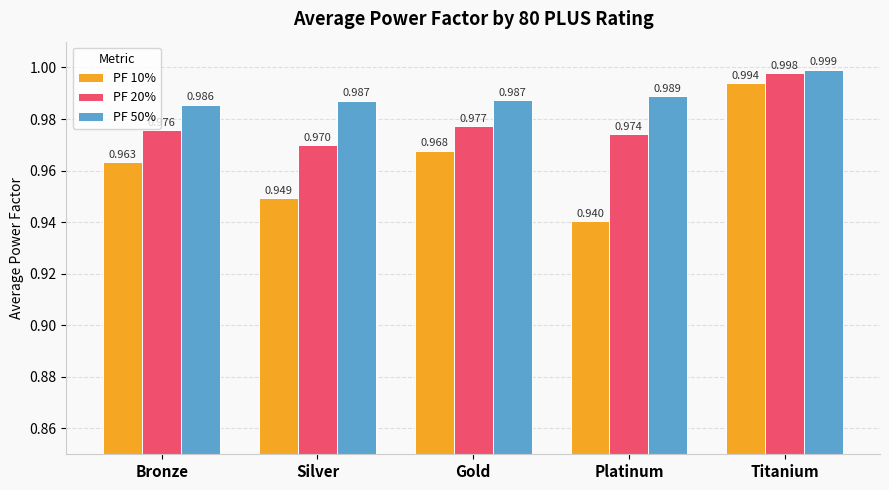

What is the sum of all PF 10% values?

4.8